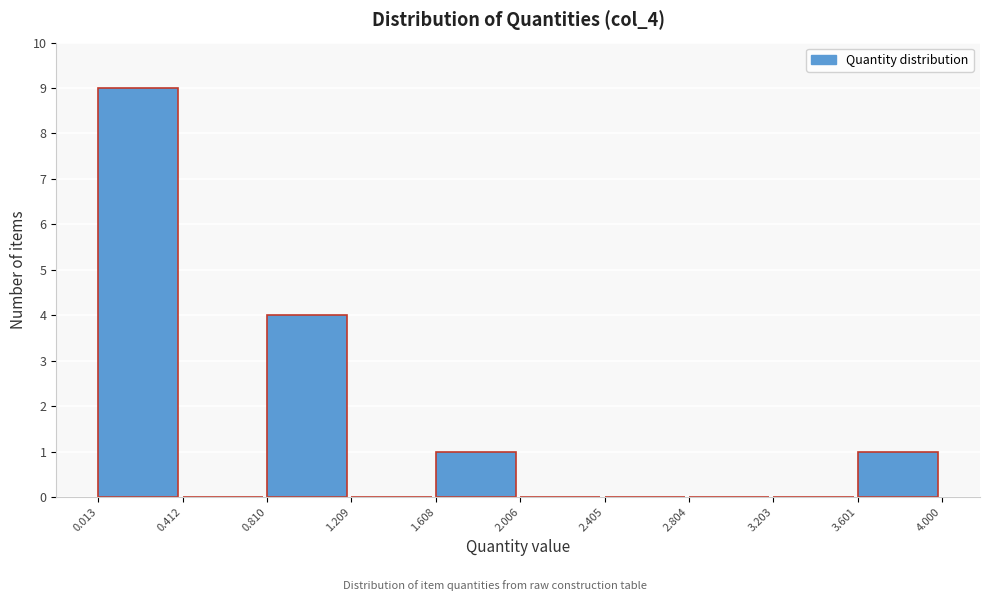

Reading left to right, transcribe this chart: for each bar, give the range it covers on the x-axis and its height. The values are not printed on the chart, so give them approximately, as read against the axis.

0.013 to 0.412: 9
0.412 to 0.810: 0
0.810 to 1.209: 4
1.209 to 1.608: 0
1.608 to 2.006: 1
2.006 to 2.405: 0
2.405 to 2.804: 0
2.804 to 3.203: 0
3.203 to 3.601: 0
3.601 to 4.000: 1